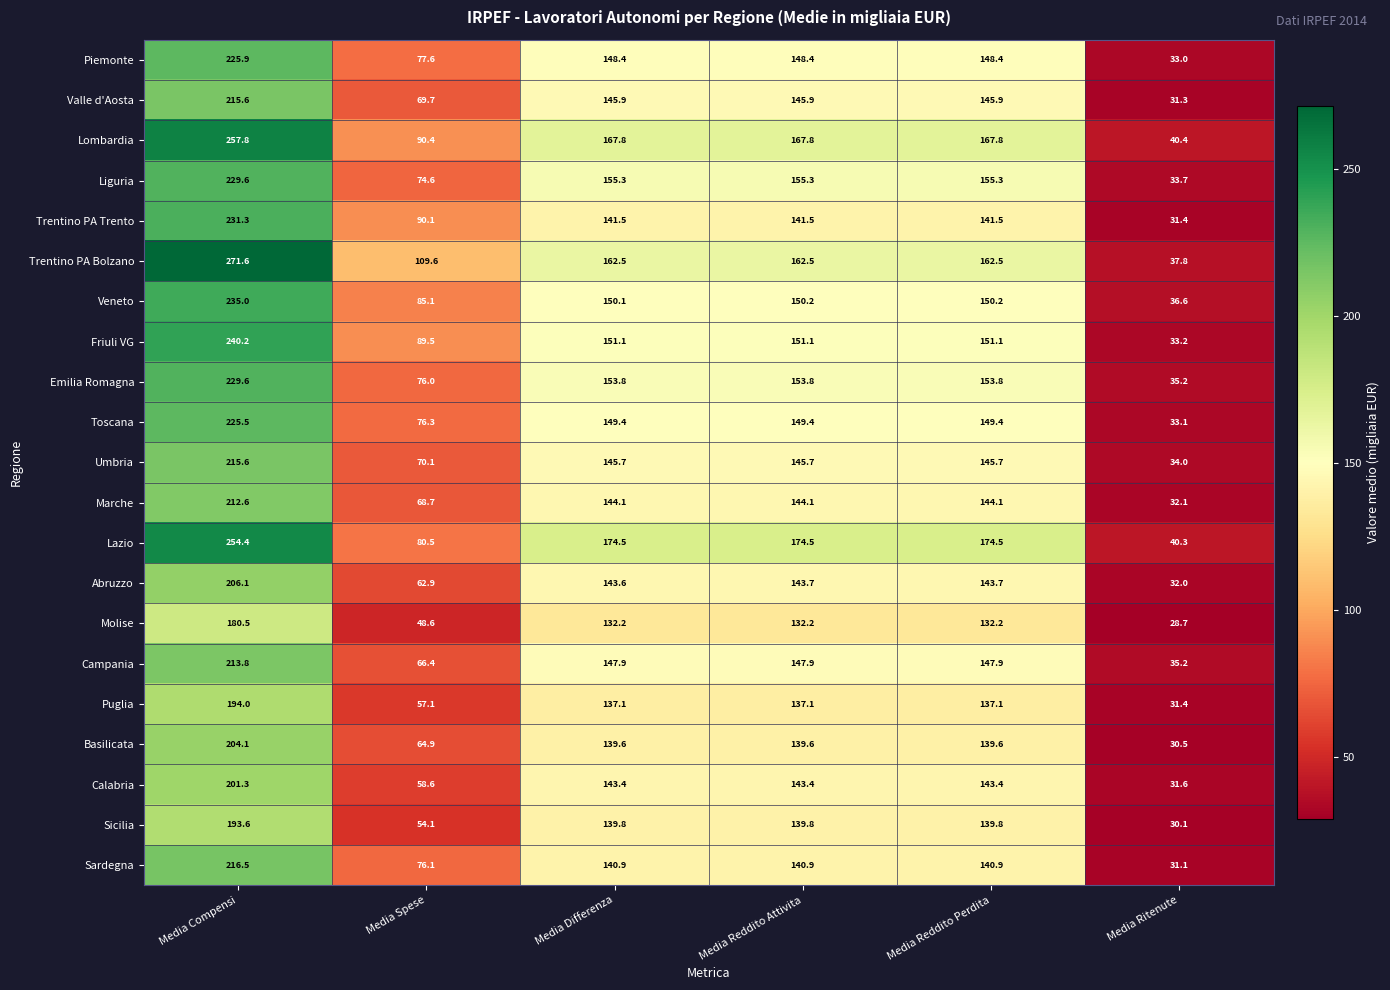

What is the maximum value for Marche?

212.6